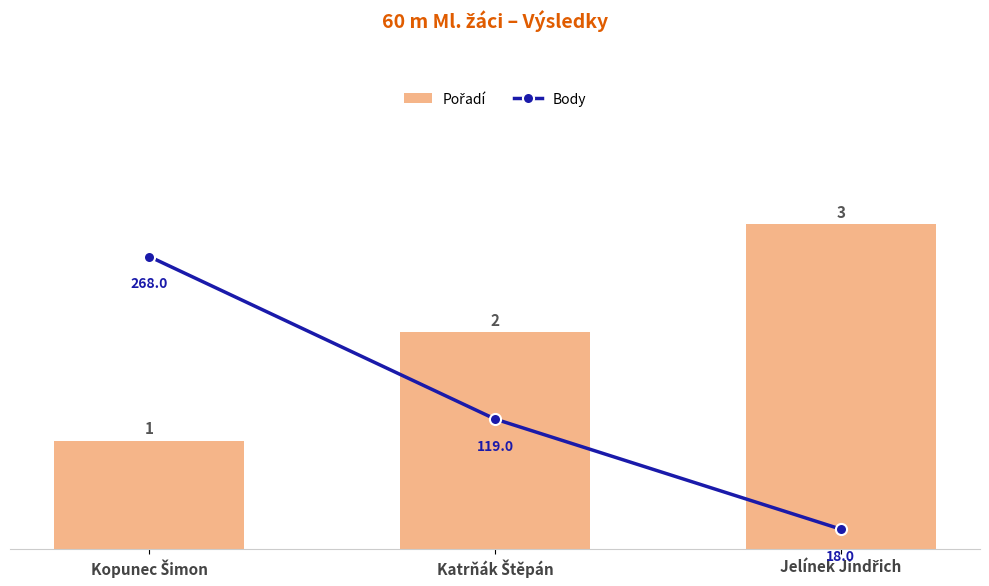

Are the bars grouped side by side (vs. stacked)?

Yes